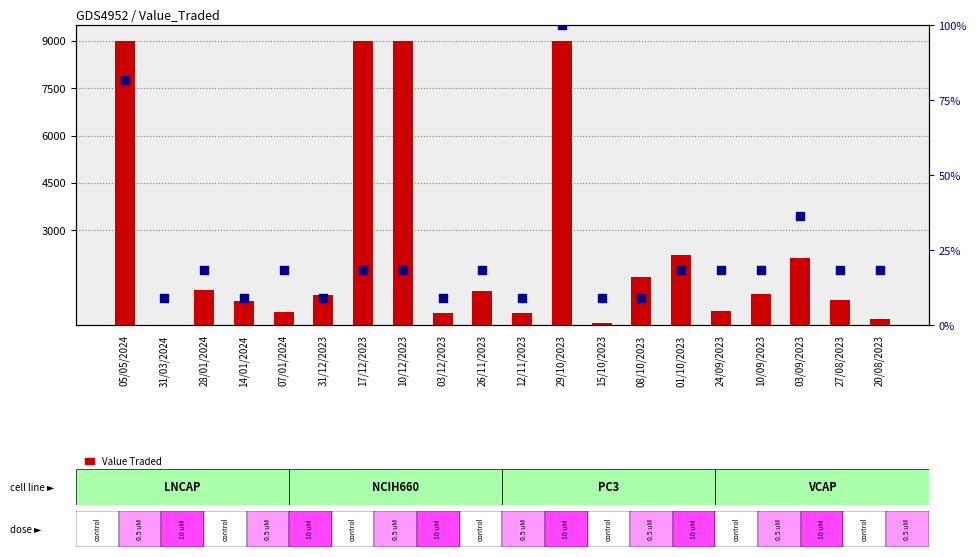

What is the total value across all series at 14/01/2024?

769.1